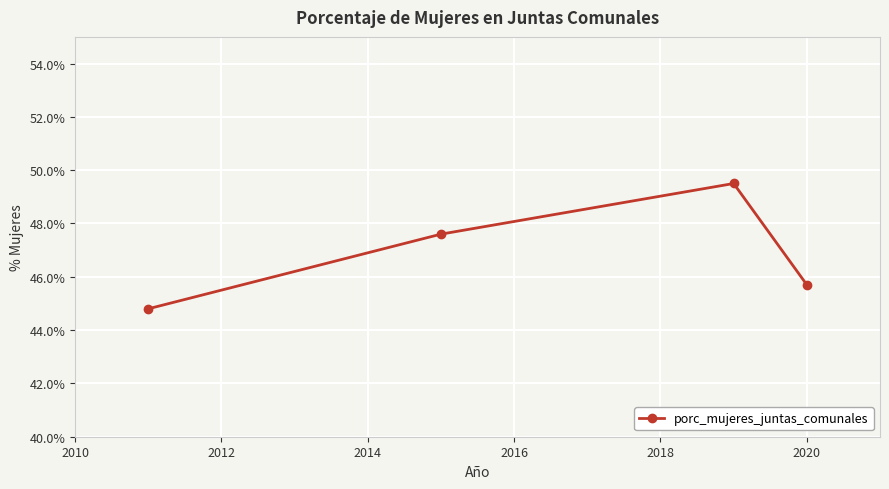

True or false: there are more than 1 points higher than both neighbors.

False